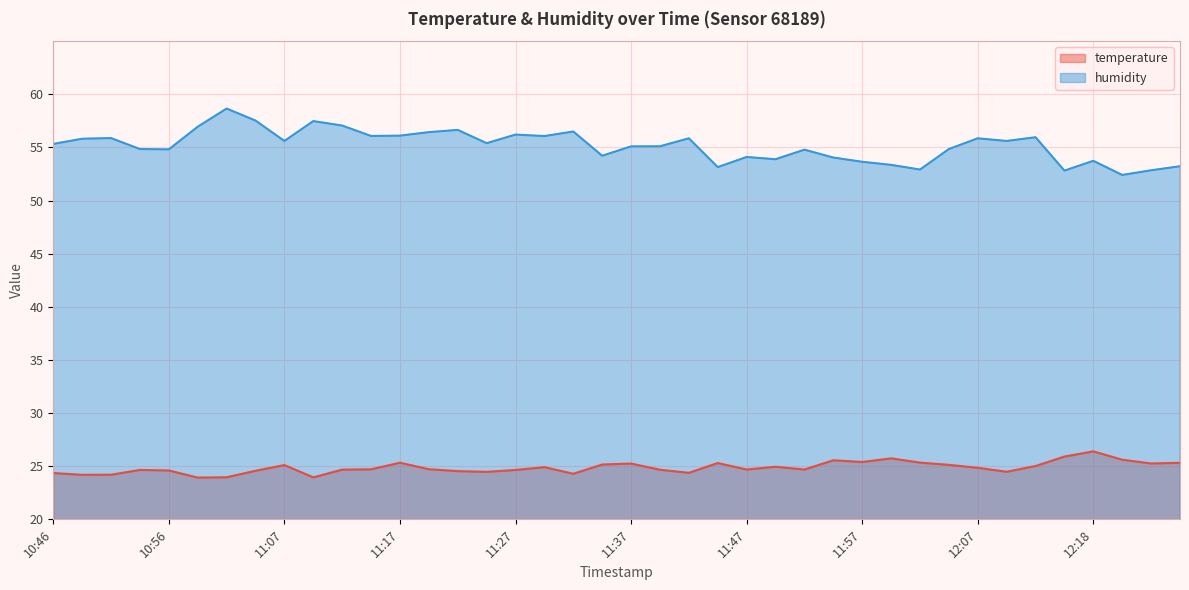

True or false: humidity and temperature cross at least once.

False